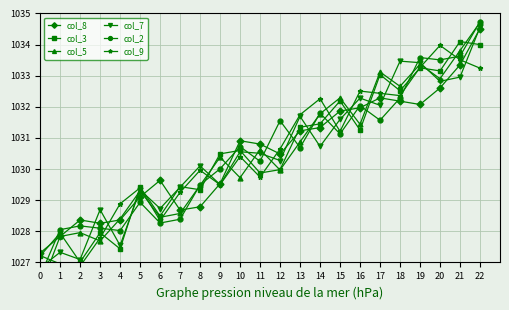

What is the value of the col_3 point at the 5th from the left?

1027.4